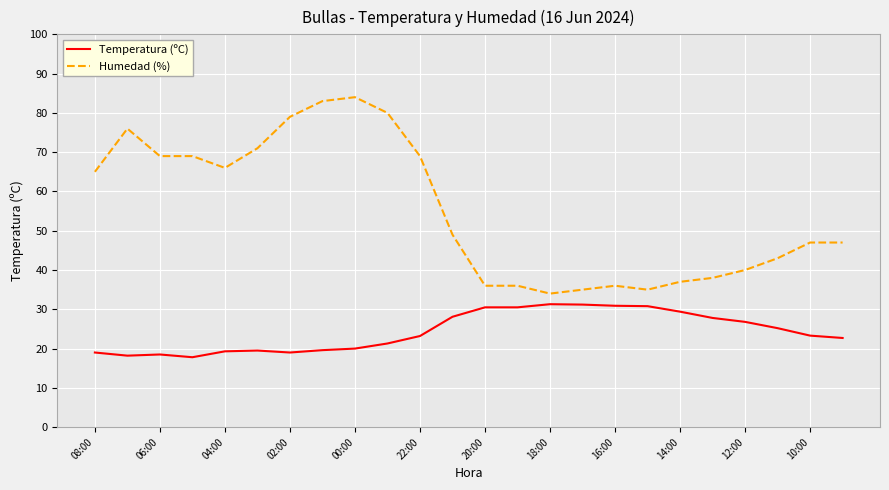

Does the chart display data point markers on the line(s)?

No